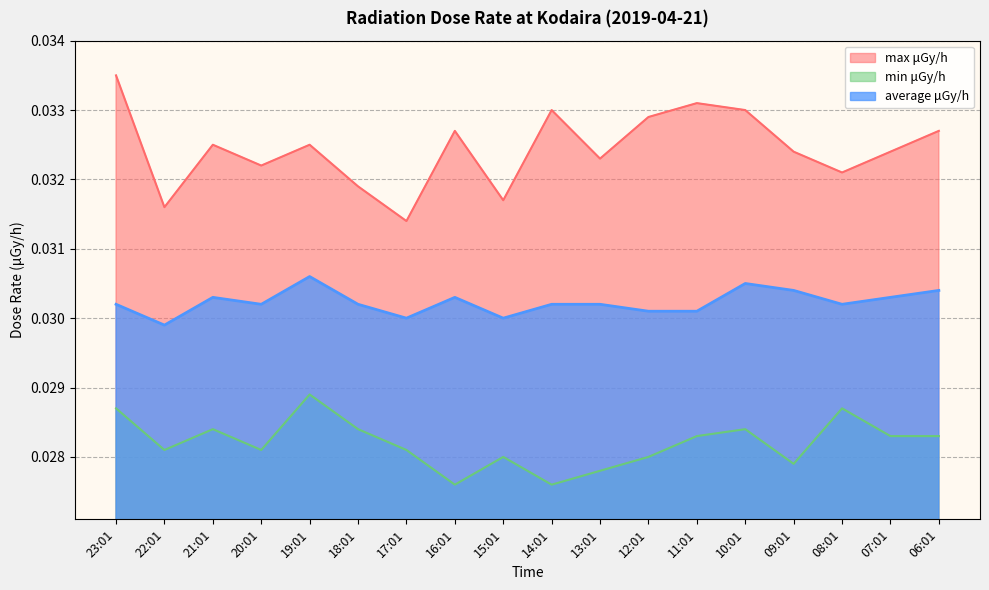

The value of max μGy/h at 17:01 is 0.0. True or false?

False